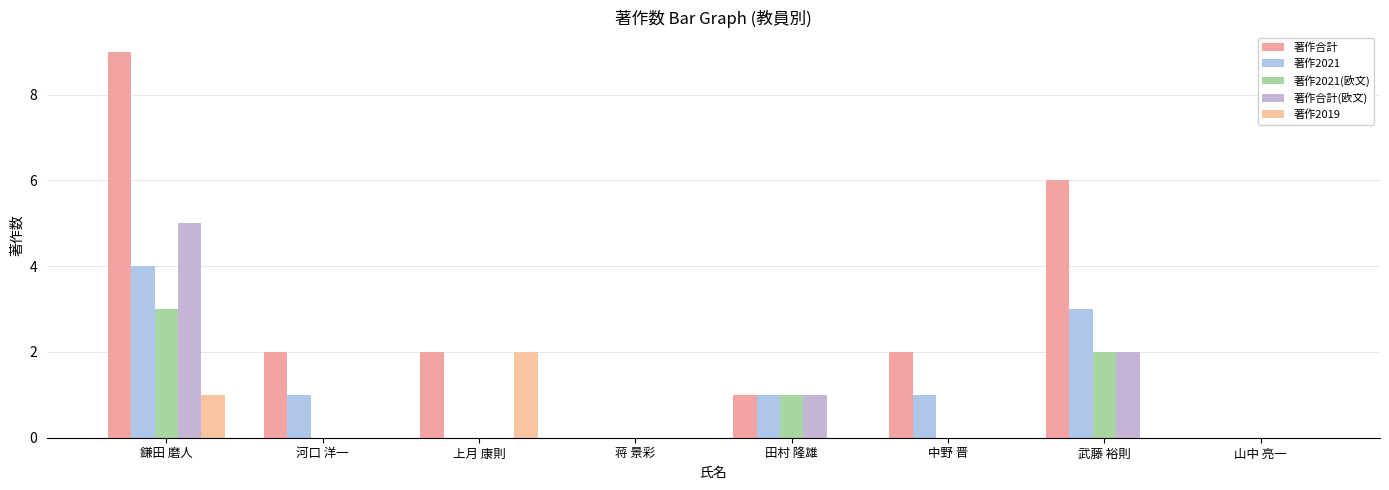

What is the sum of the 著作2021 values at 武藤 裕則 and 蒋 景彩?

3